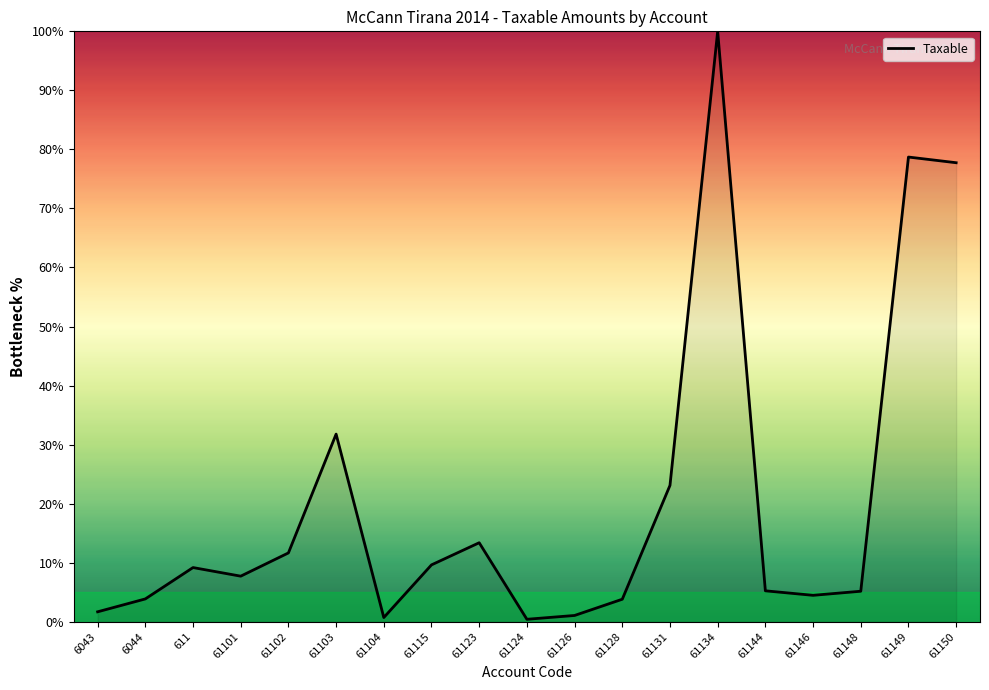

At which category does the chart reach its peak across all series?

61134